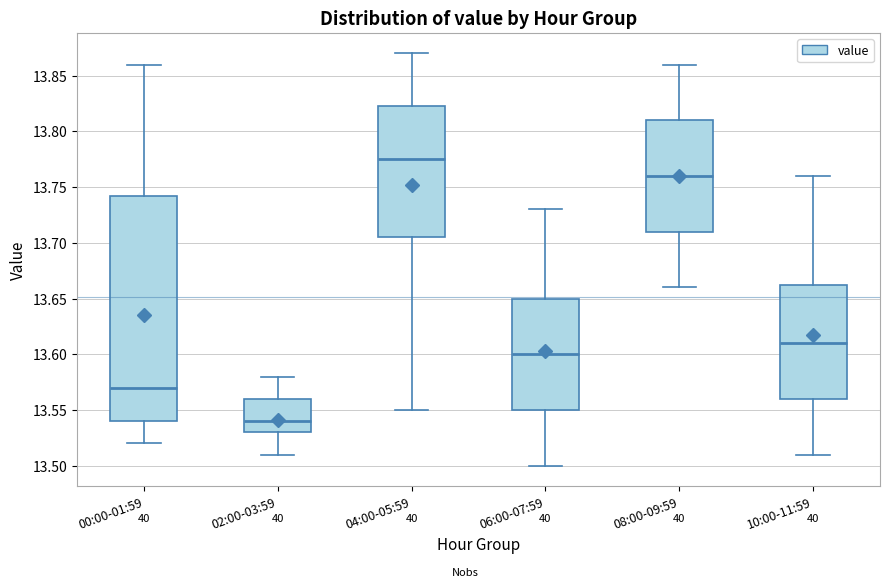

Which box's median line is the highest?

04:00-05:59